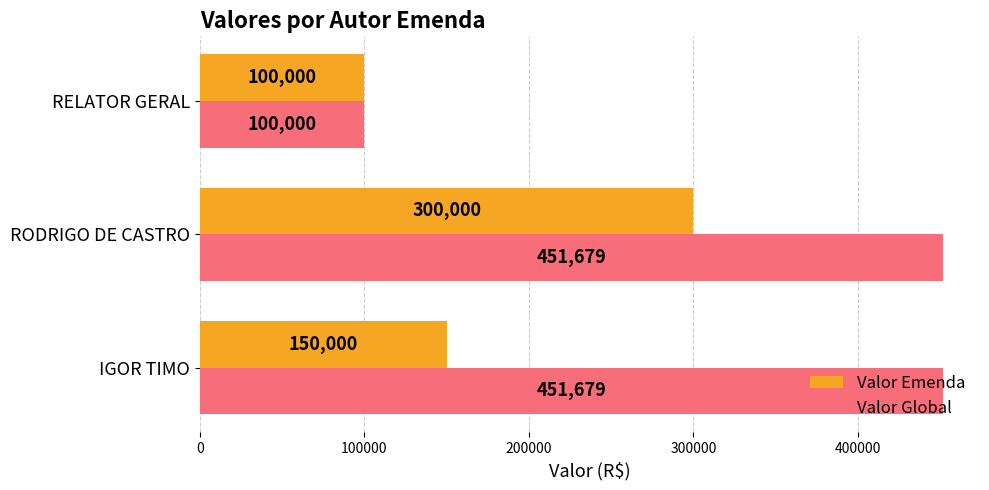

At which category does the chart reach its minimum across all series?

RELATOR GERAL